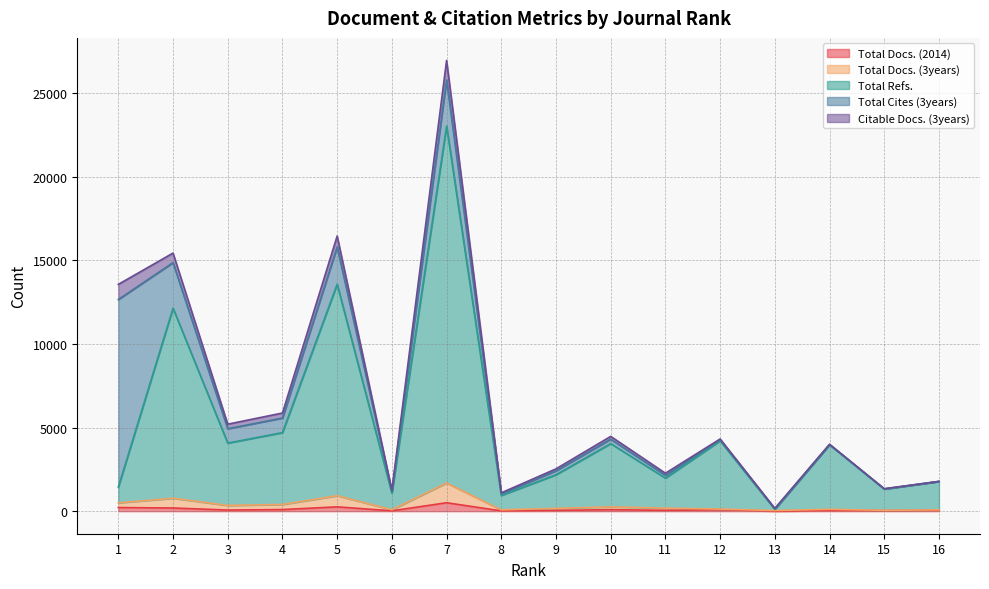

Where is Total Docs. (2014) nearest to the value 254?

5